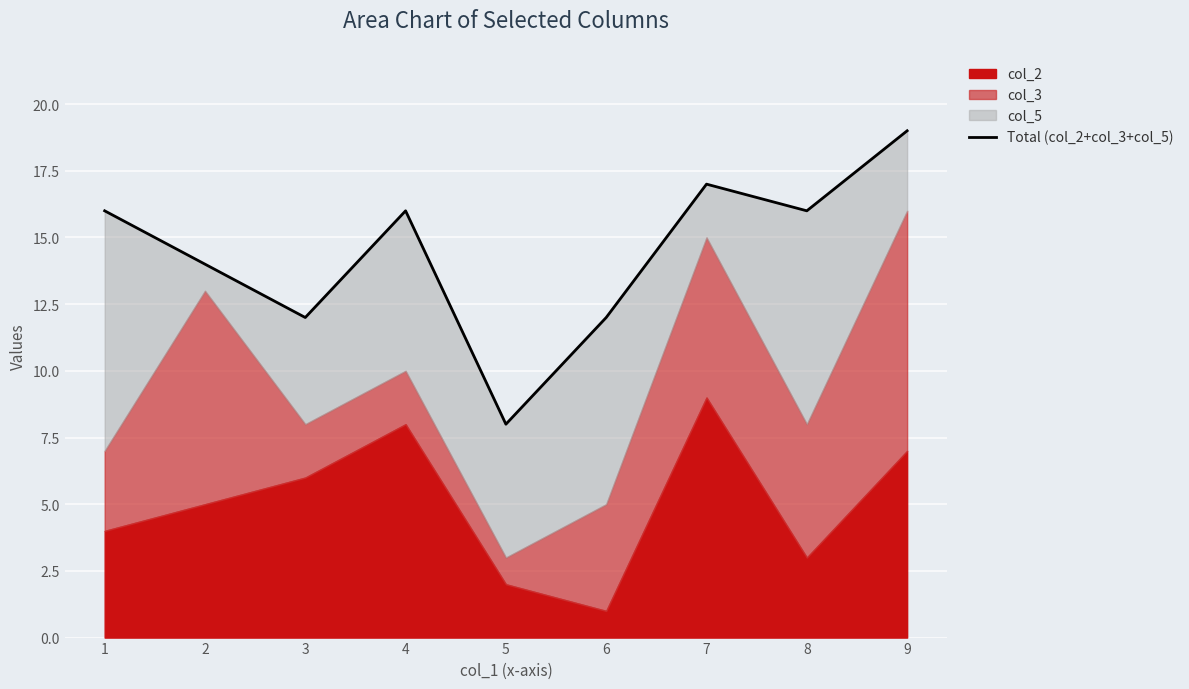

True or false: the data has more than 1 interior local peaks.

True